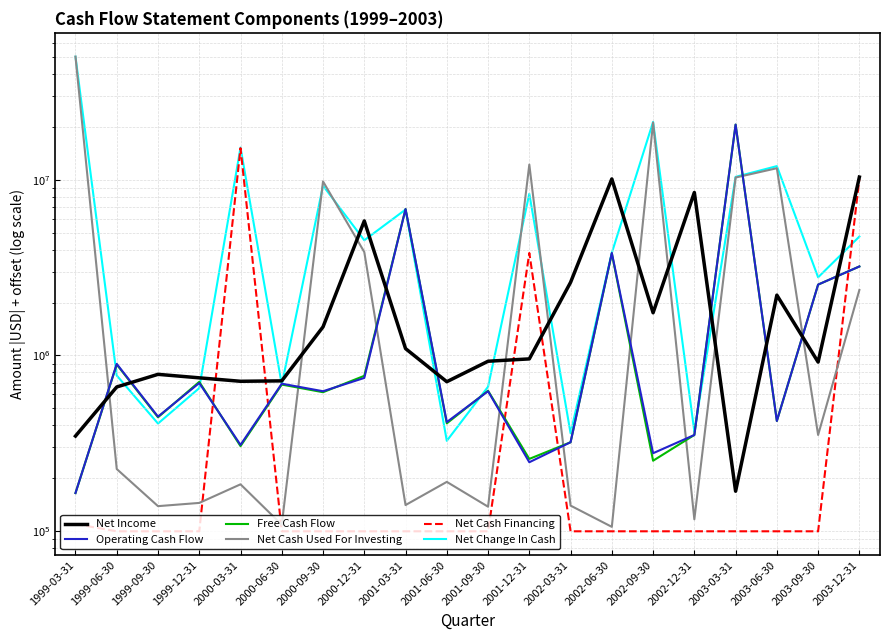

Is it true that Net Cash Financing equals 100000 at 2001-06-30?

True